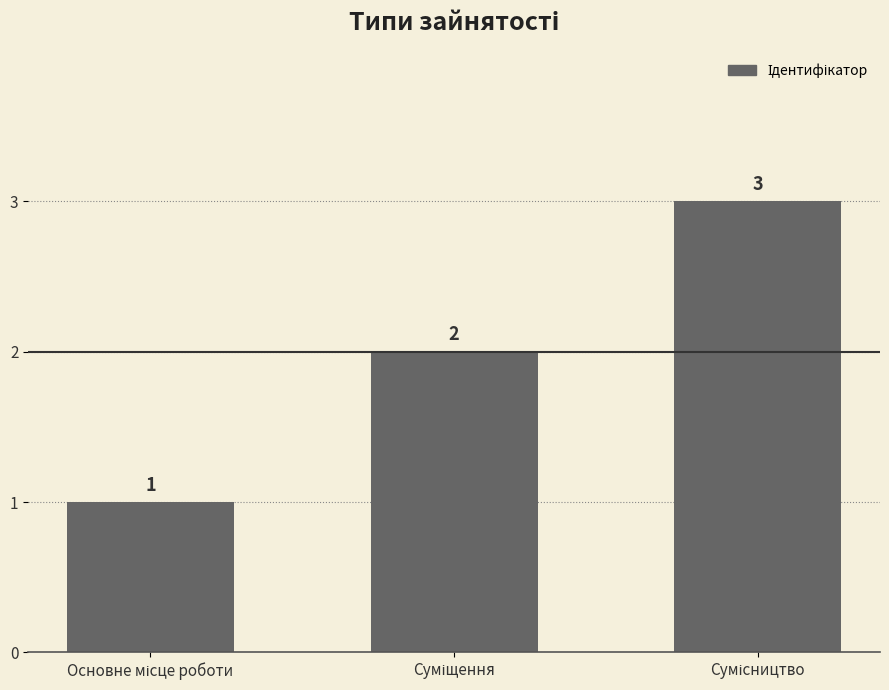

What is the value of the 2nd bar from the left?

2